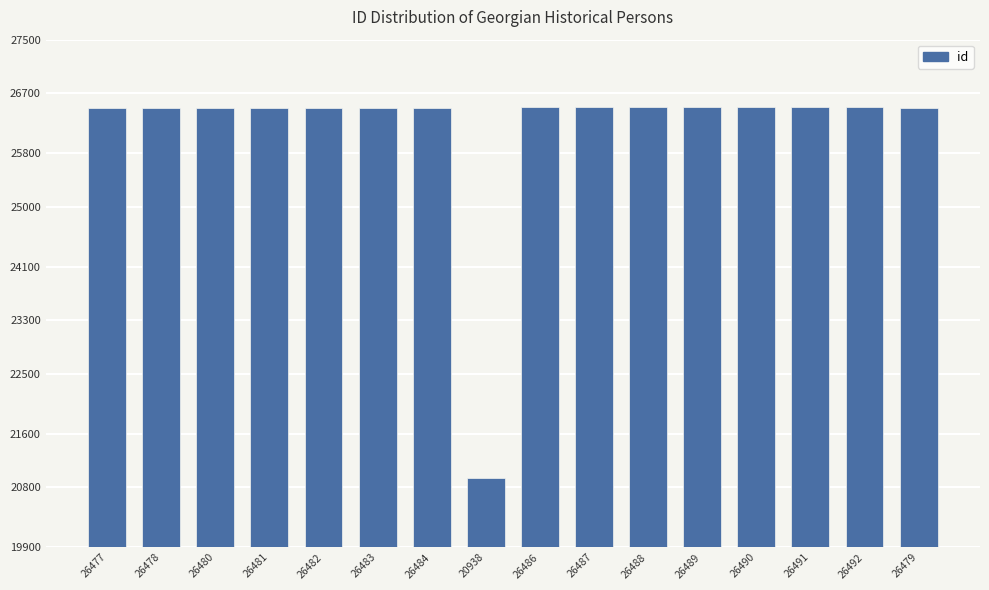

Which category has the lowest value across all series?

20938